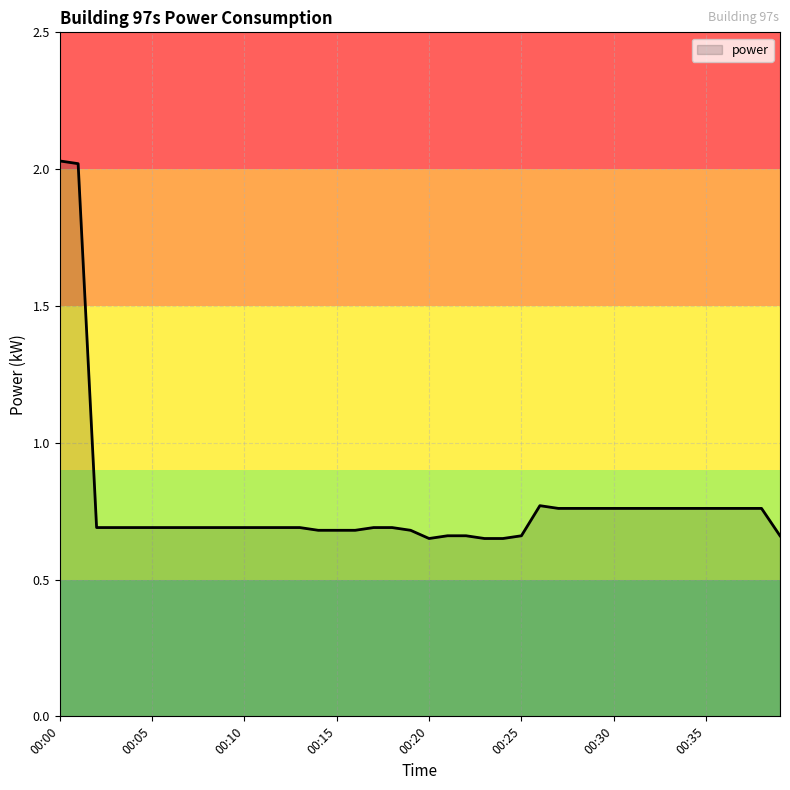

Count the number of data series in this chart.

1